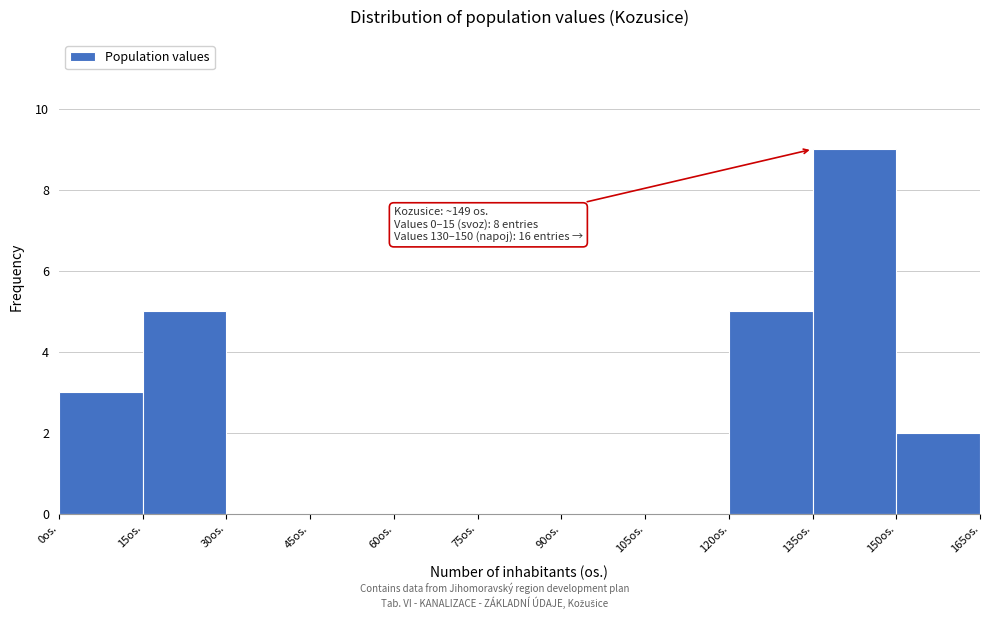

Over which range of the x-axis is the bar tallest?

135 to 150